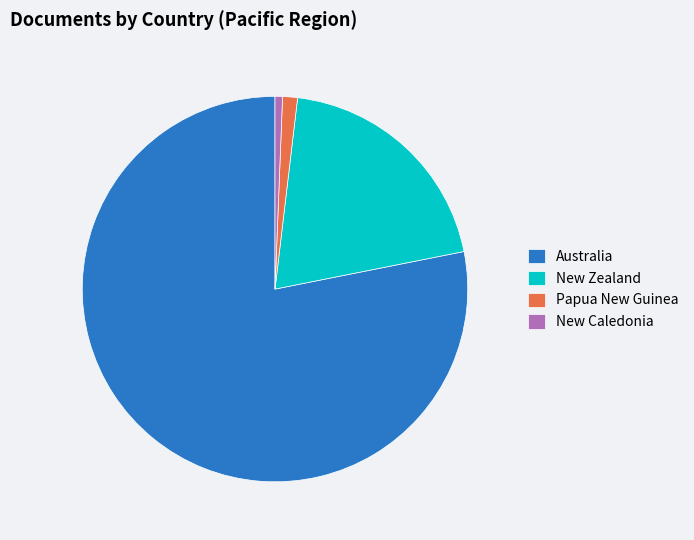

Do New Caledonia and Australia together represent more than half of the pie?

Yes